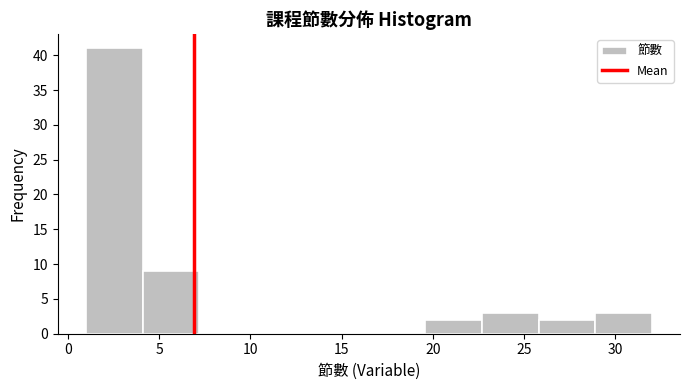

Which range on the x-axis has the tallest bar?

1.0 to 4.1